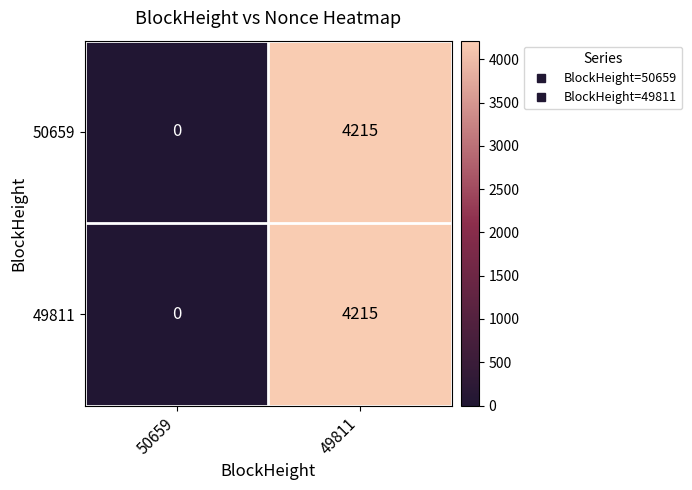

What is the total value across all series at 49811?

8430